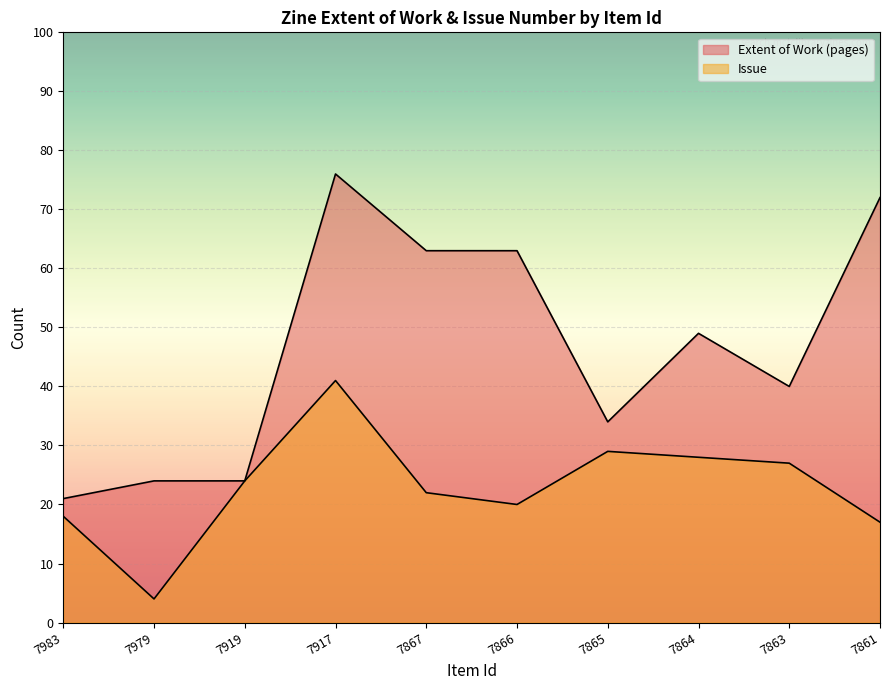

What is the difference between the highest and lowest values at 7866?

43